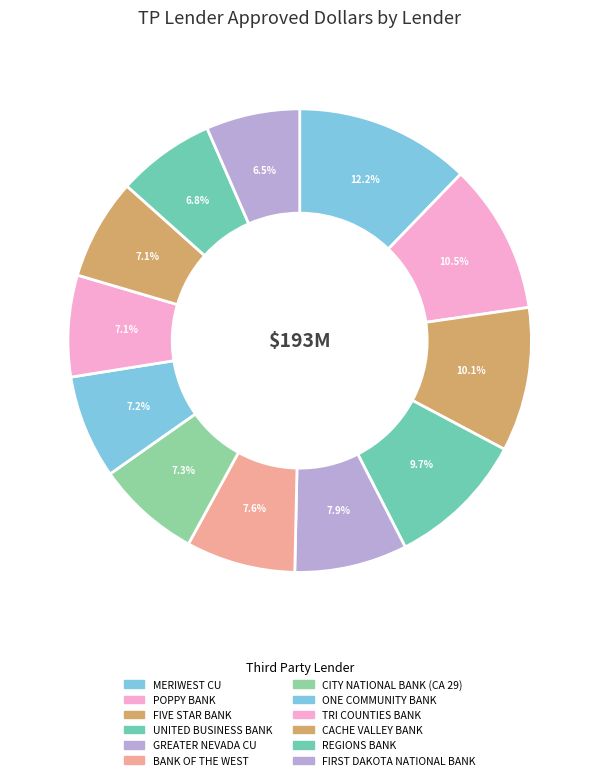

What is the change in value from GREATER NEVADA CU to REGIONS BANK?

-1975246